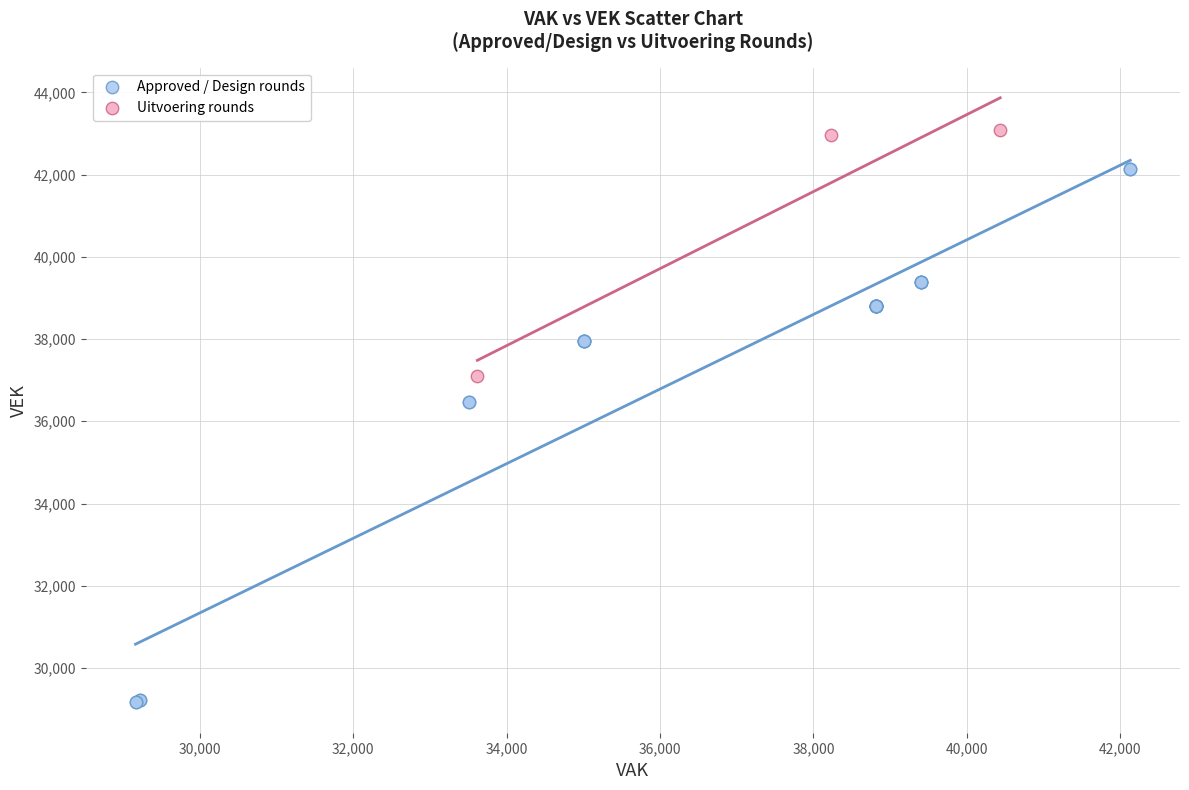

Which series reaches the maximum Y coordinate?

Uitvoering rounds